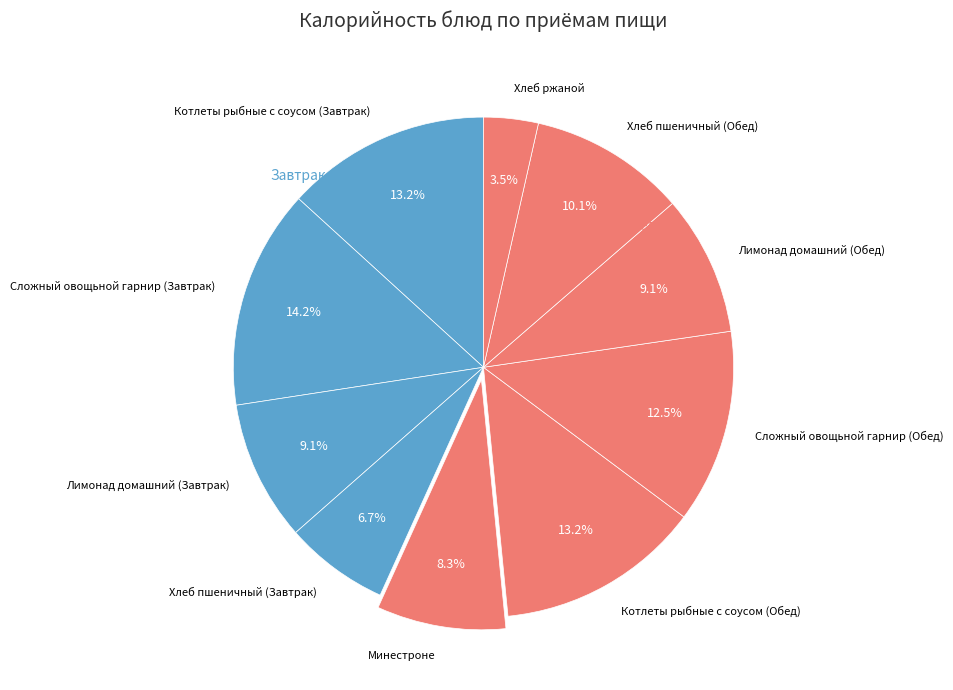

Which slice is the smallest?

Хлеб ржаной